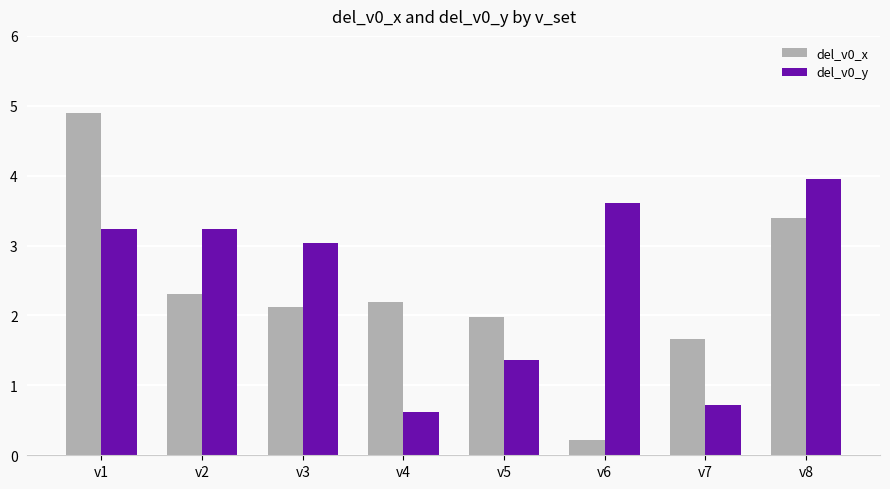

What is the difference between the maximum and second lowest values in the del_v0_y series?

3.2